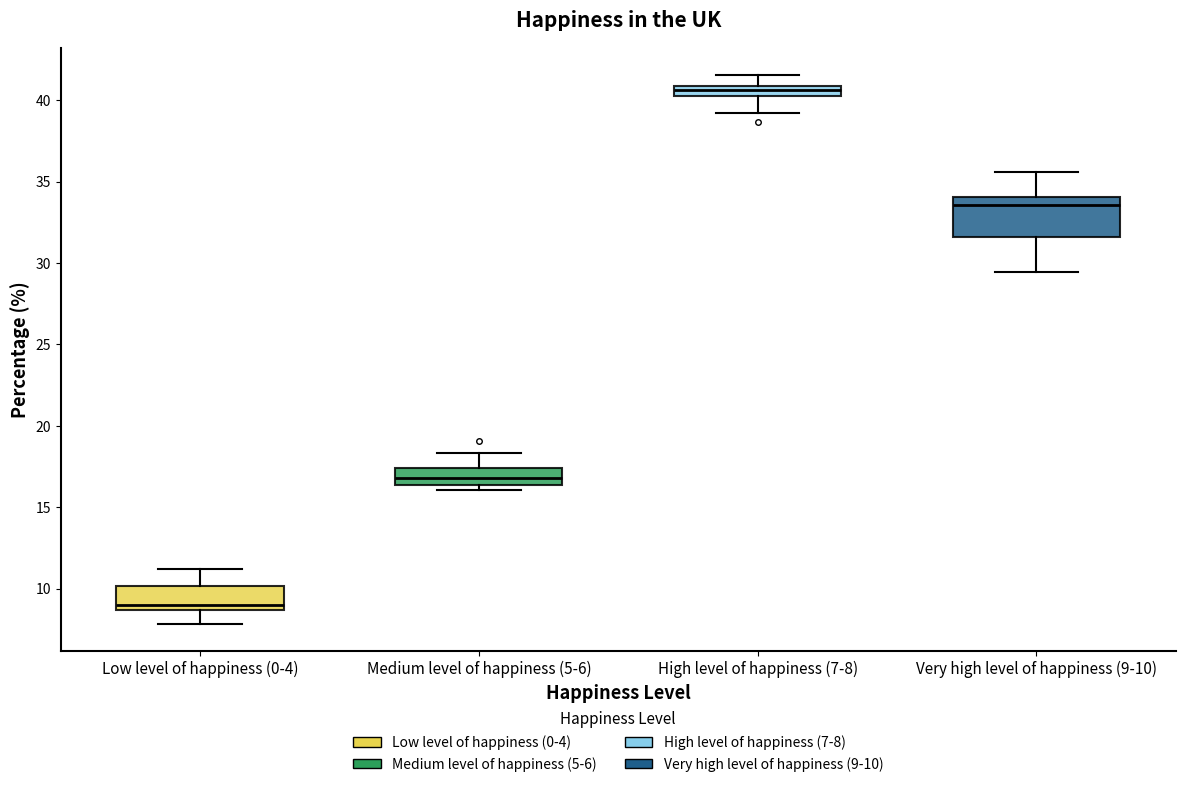

Which box has the lowest median line?

Low level of happiness (0-4)